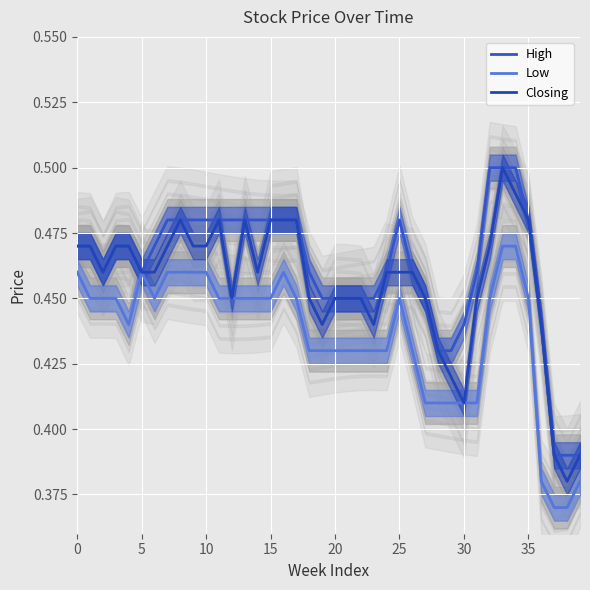

How many lines are shown in the chart?

3